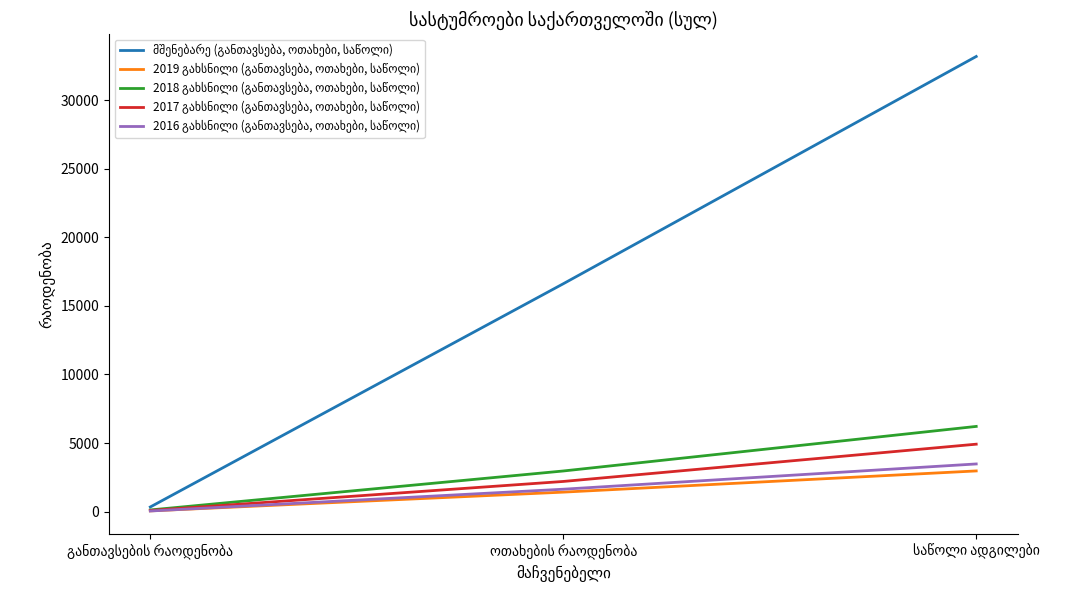

What is the greatest value displayed?

33180